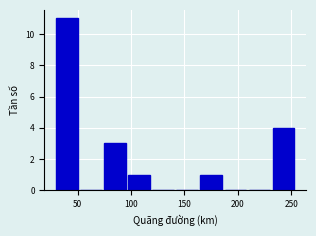

How tall is the bar that spans 97.5 to 120.0 on the x-axis? Neither the bar edges nor the heights are printed on the chart, so give them approximately, as read against the axes.

1